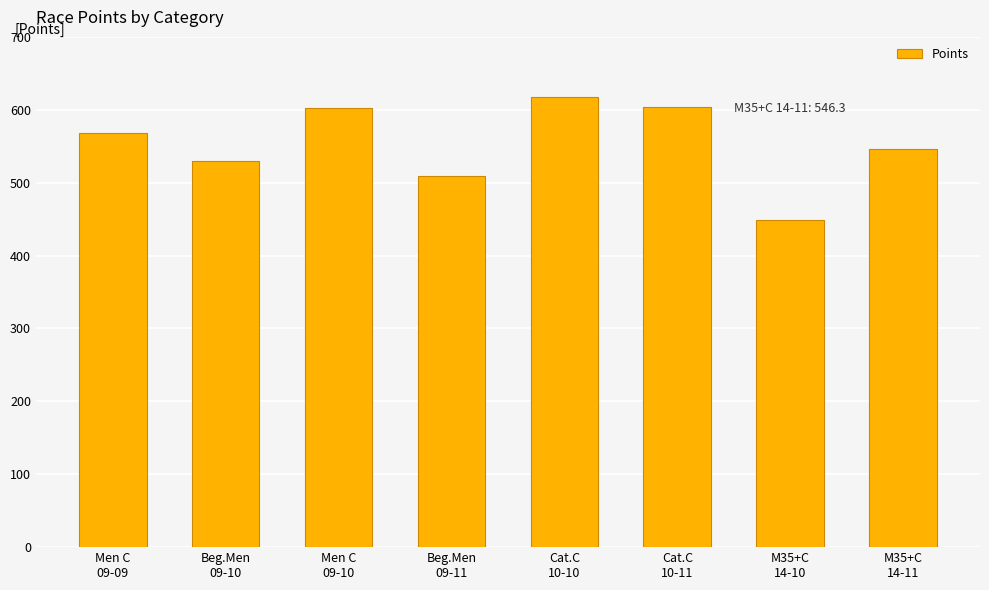

The chart shows a value of 645.7 at M35+C
14-10. True or false?

False